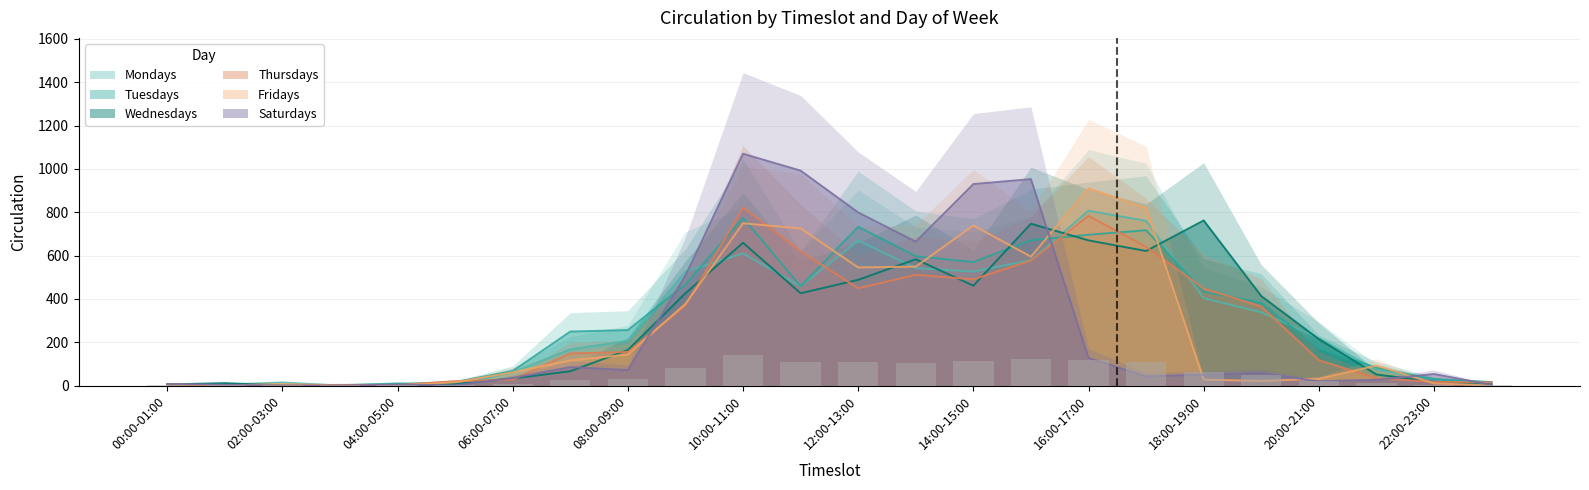

Which category has the lowest value in the Mondays series?

03:00-04:00